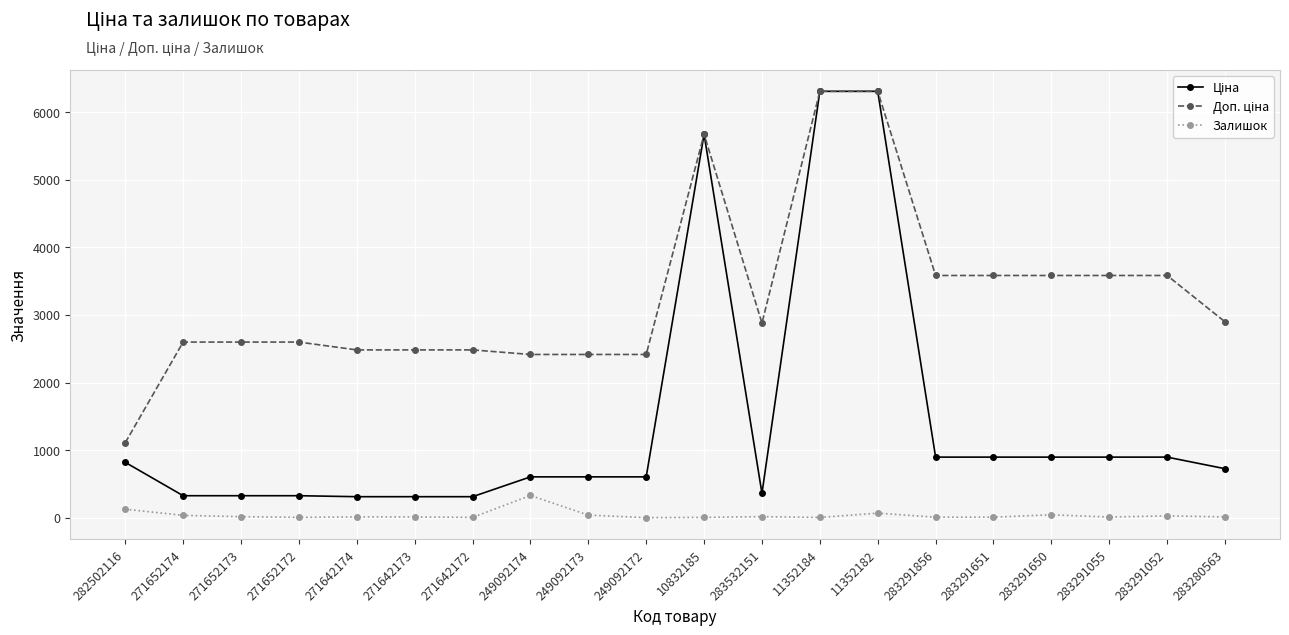

True or false: Залишок has more than 2 points higher than both neighbors.

True